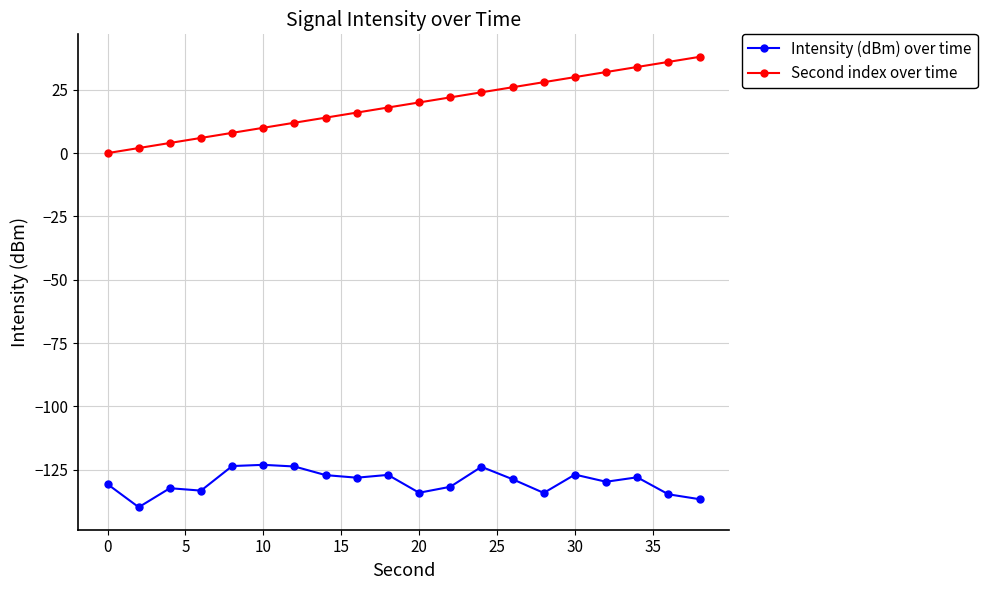

List the series in order of their overall mean, highest first.

Second index over time, Intensity (dBm) over time